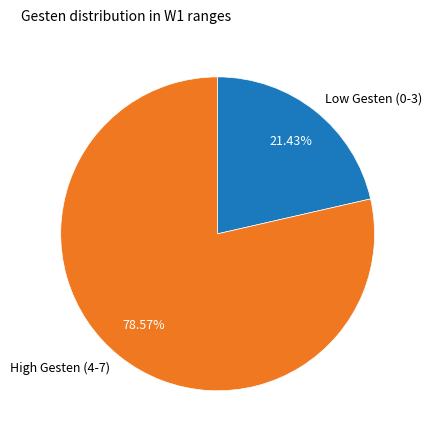

Approximately how many times larger is the value at High Gesten (4-7) compared to Low Gesten (0-3)?

3.7